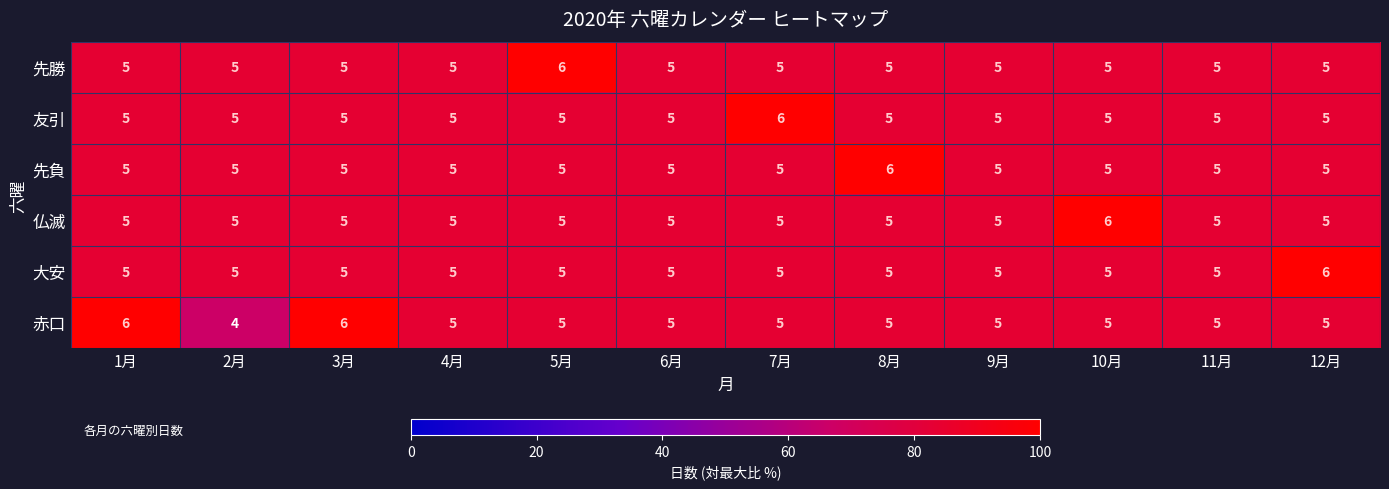

Which series has the widest spread of values?

赤口